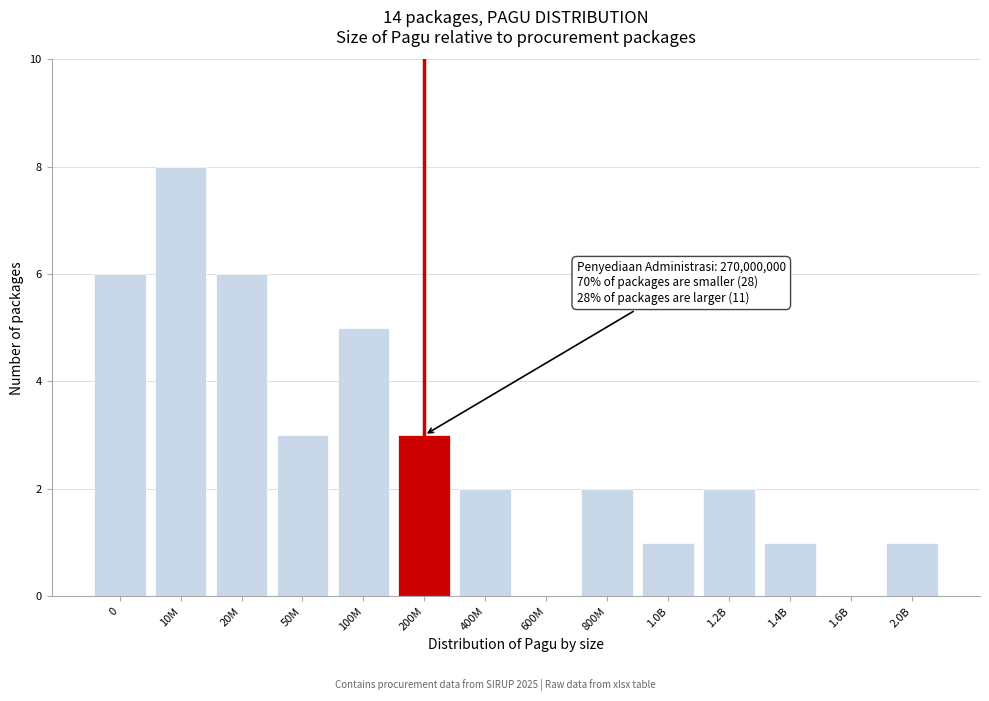

Reading right to left, list all the values displayed in this chart.

2.0B=1	1.6B=0	1.4B=1	1.2B=2	1.0B=1	800M=2	600M=0	400M=2	200M=3	100M=5	50M=3	20M=6	10M=8	0=6